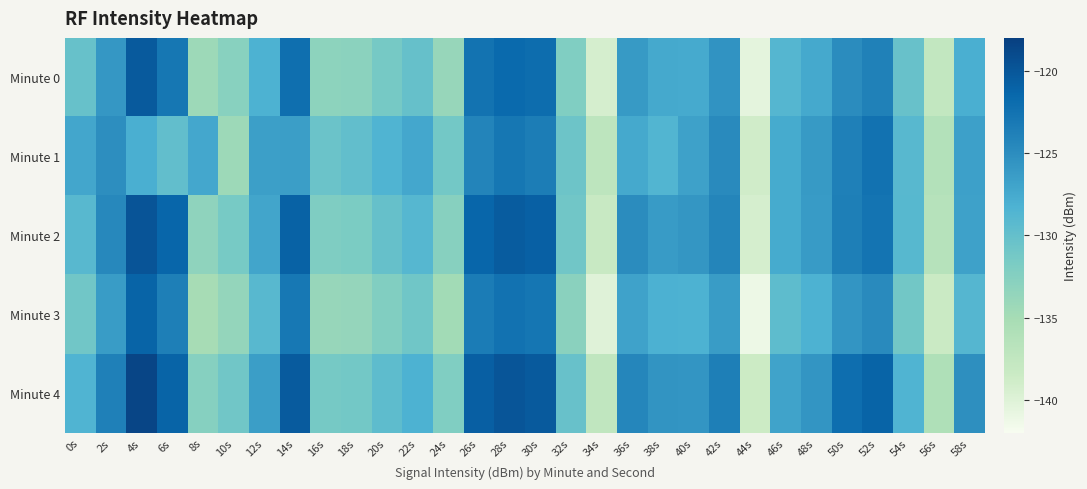

At which category does the chart reach its peak across all series?

4s